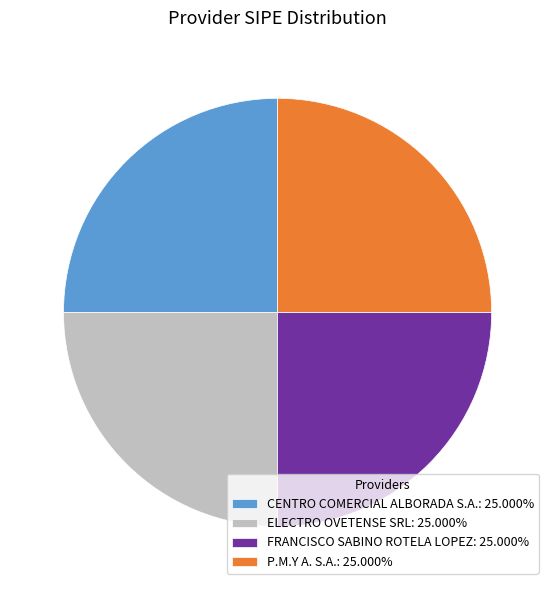

Approximately how many times larger is the value at FRANCISCO SABINO ROTELA LOPEZ: 25.000% compared to ELECTRO OVETENSE SRL: 25.000%?

1.0